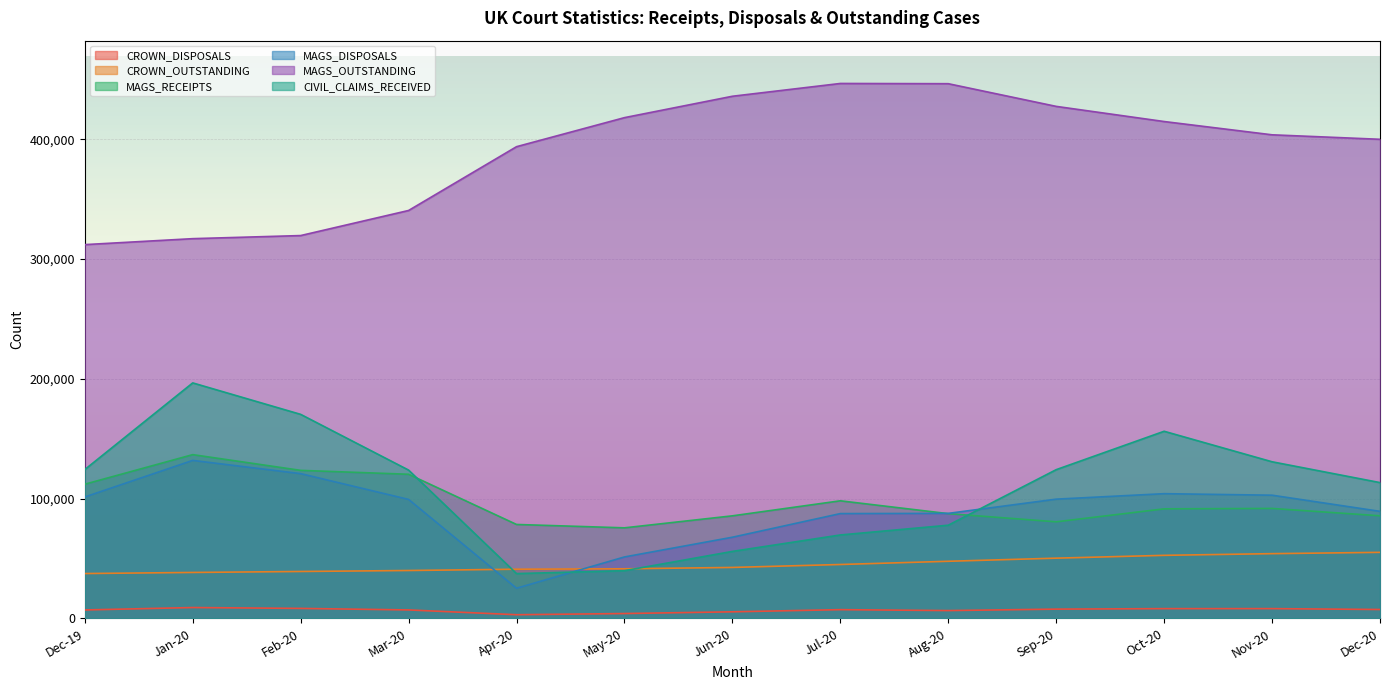

True or false: CROWN_OUTSTANDING and CIVIL_CLAIMS_RECEIVED cross at least once.

True